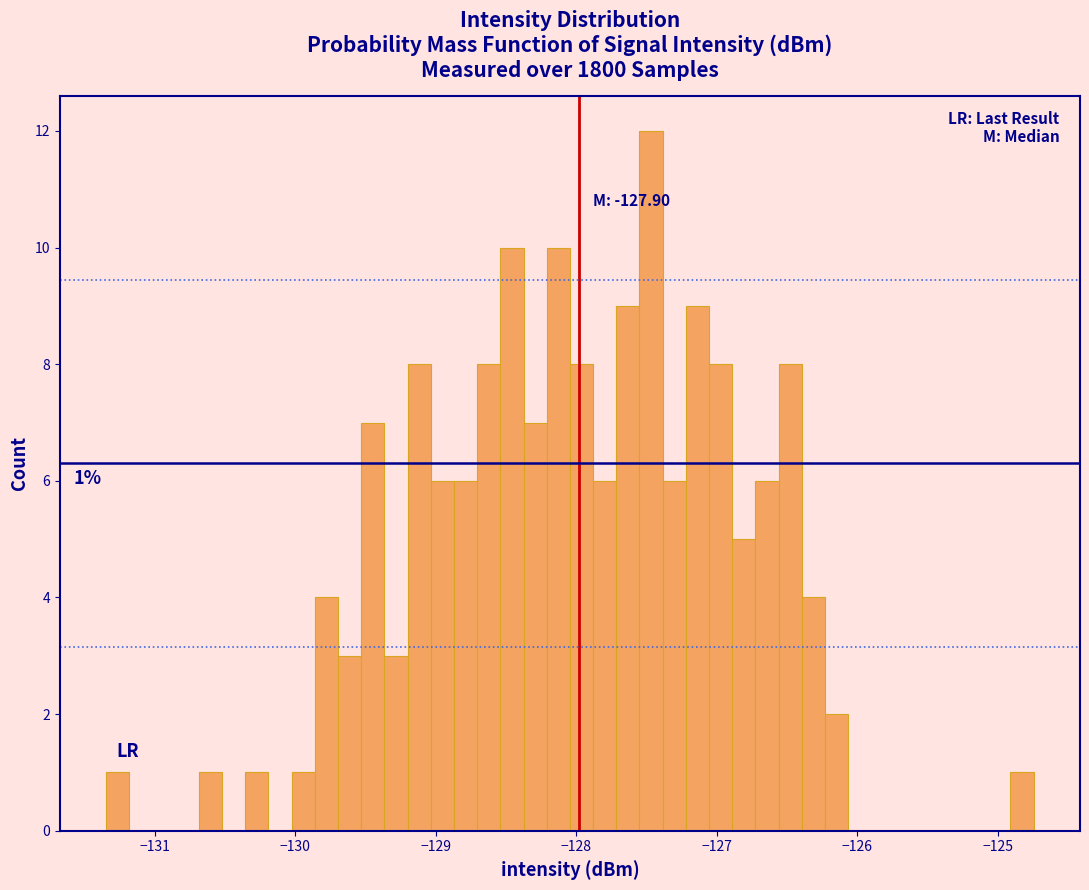

Around what value on the x-axis is the tallest bar? Give the approximate position of its centre, as read against the axis.

-127.5